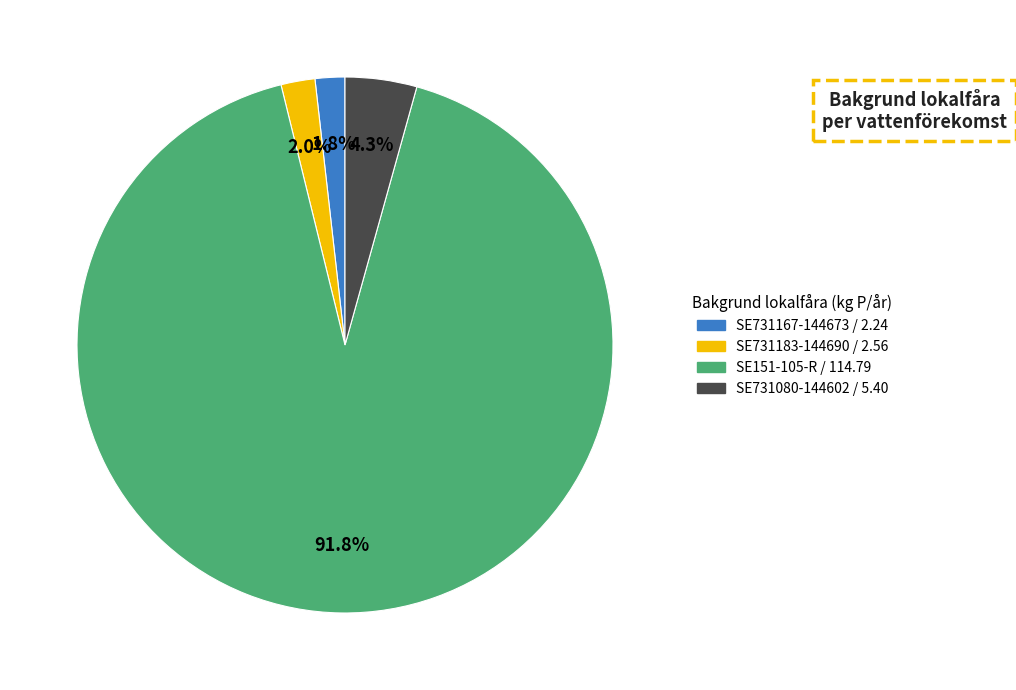

What is the total percentage of SE731080-144602 and SE731167-144673?

6.1%